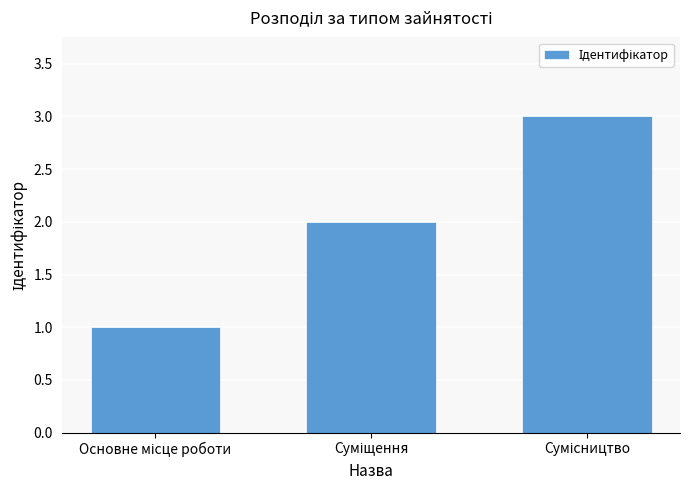

What is the value of the 2nd bar from the left?

2